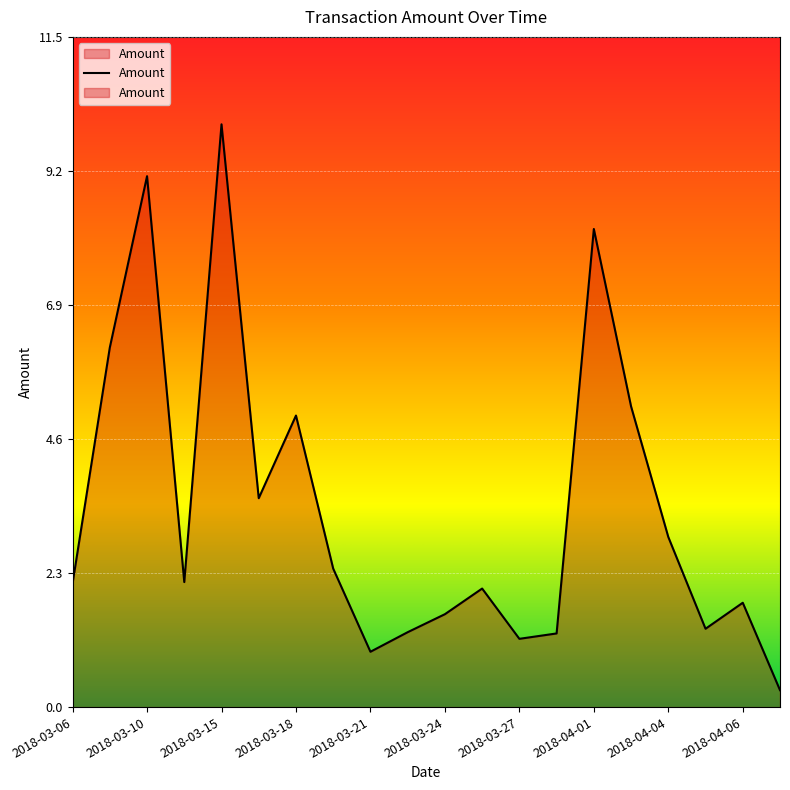

What is the minimum value shown in the chart?

0.3